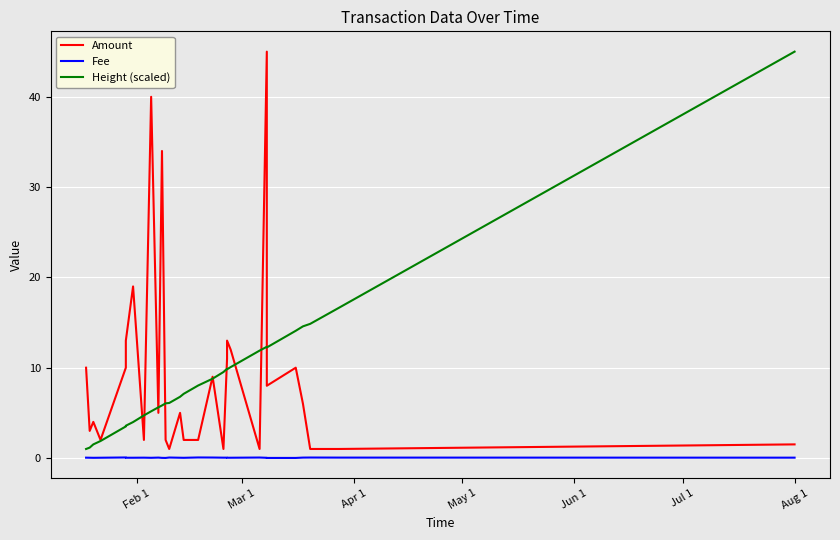

Which series has the largest total across all categories?

Amount